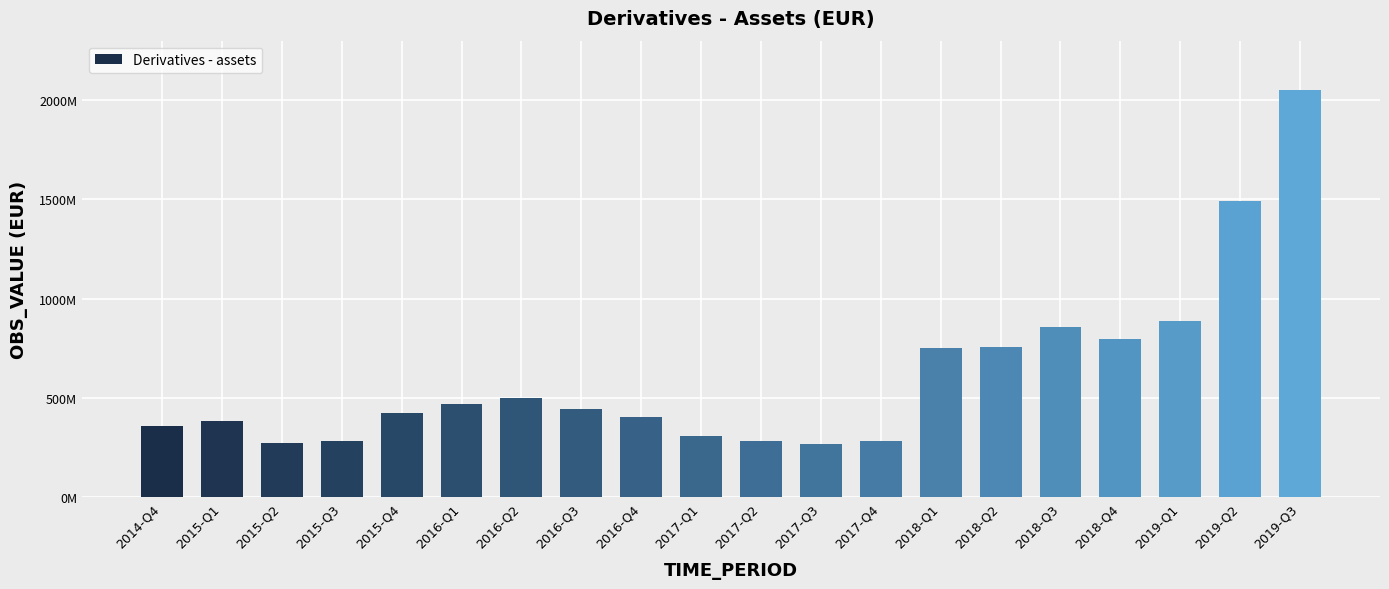

Where does the data first go above 446232509?

2016-Q1